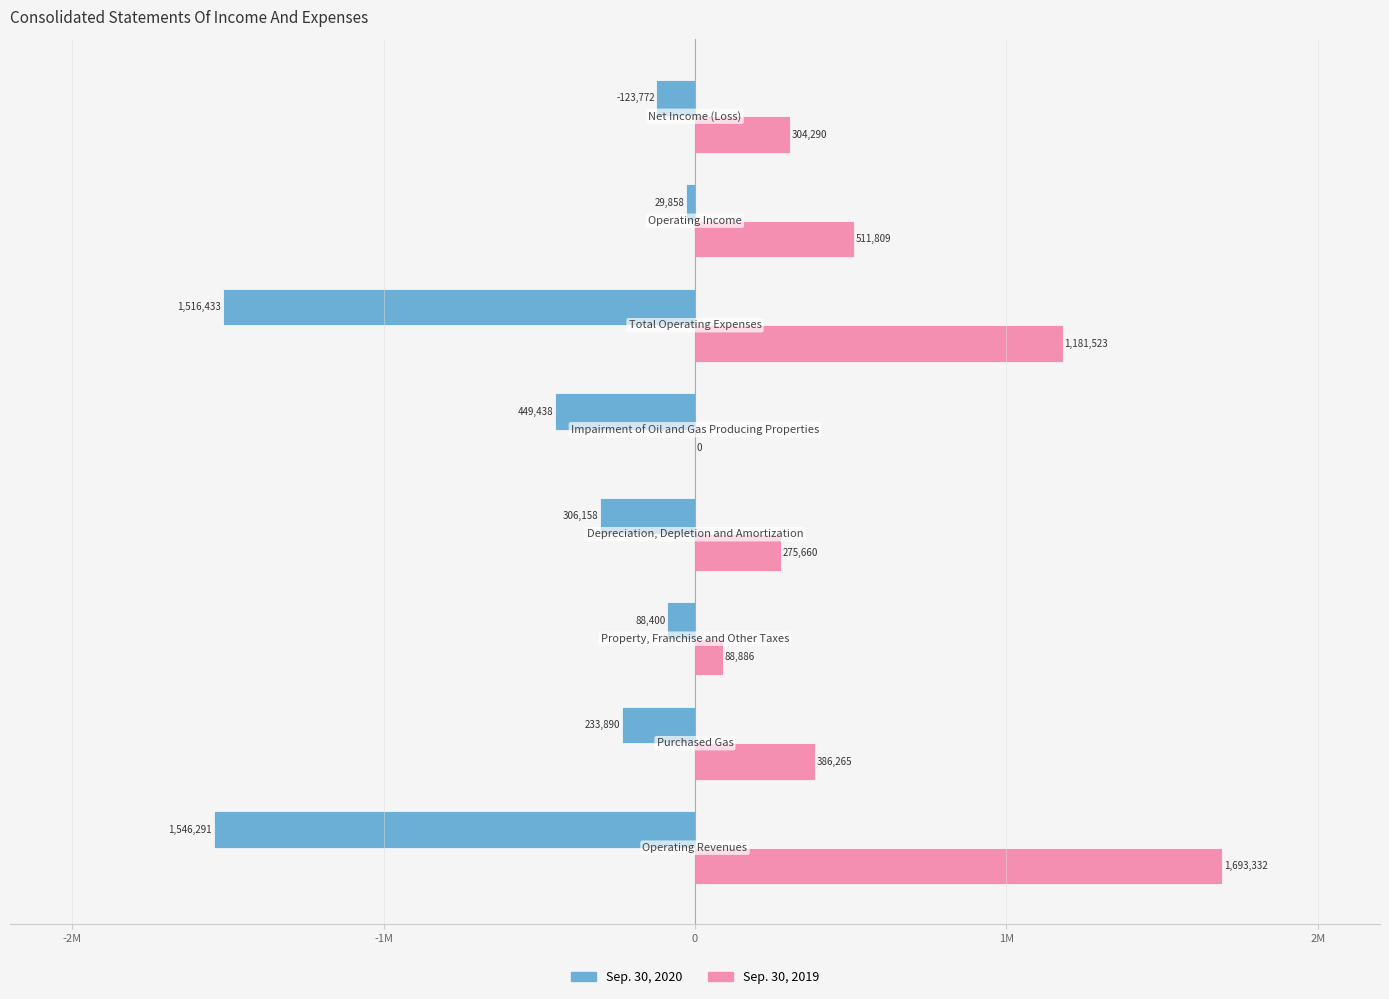

What is the difference between the maximum and minimum values in the Sep. 30, 2020 series?

1516433